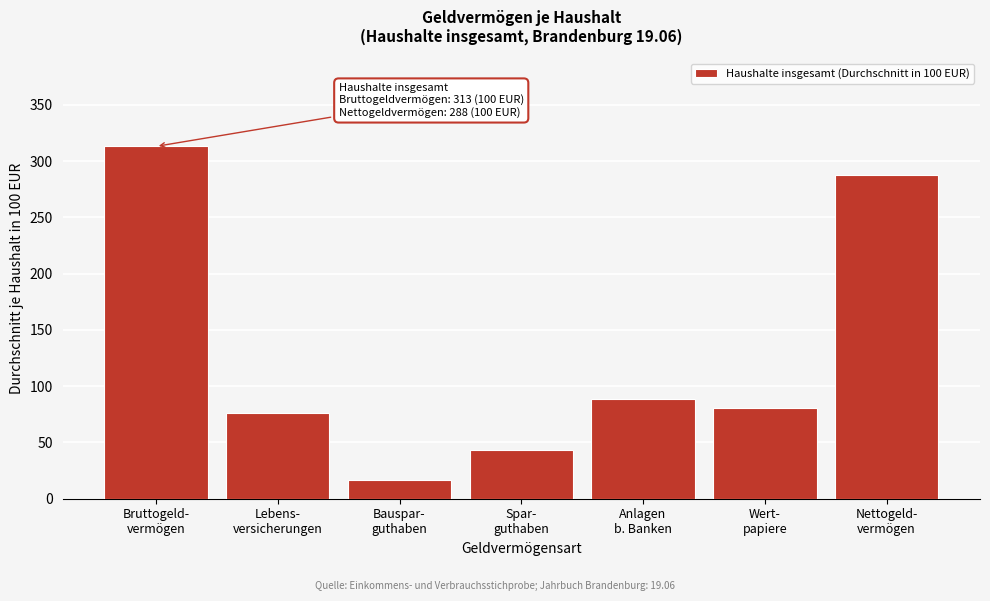

What is the sum of all values?

907